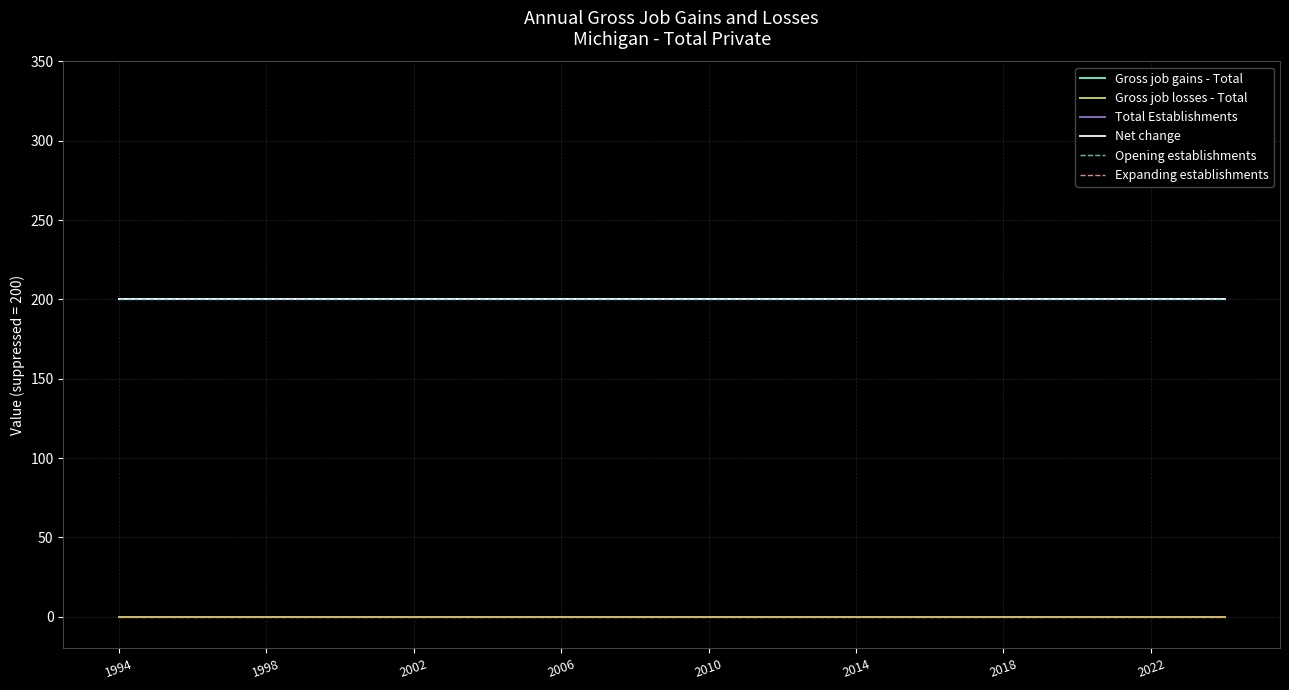

At which label does Gross job gains - Total reach its peak?

1994